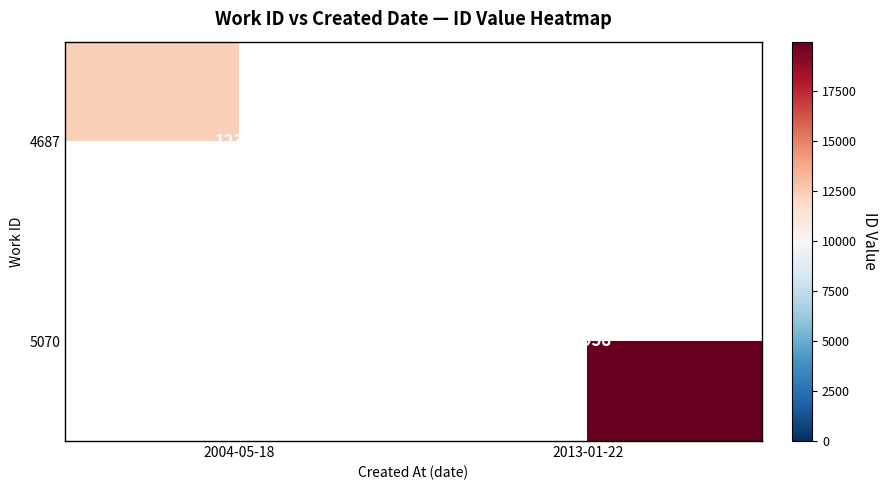

Is the value of 5070 at 2013-01-22 greater than the value of 4687 at 2004-05-18?

Yes